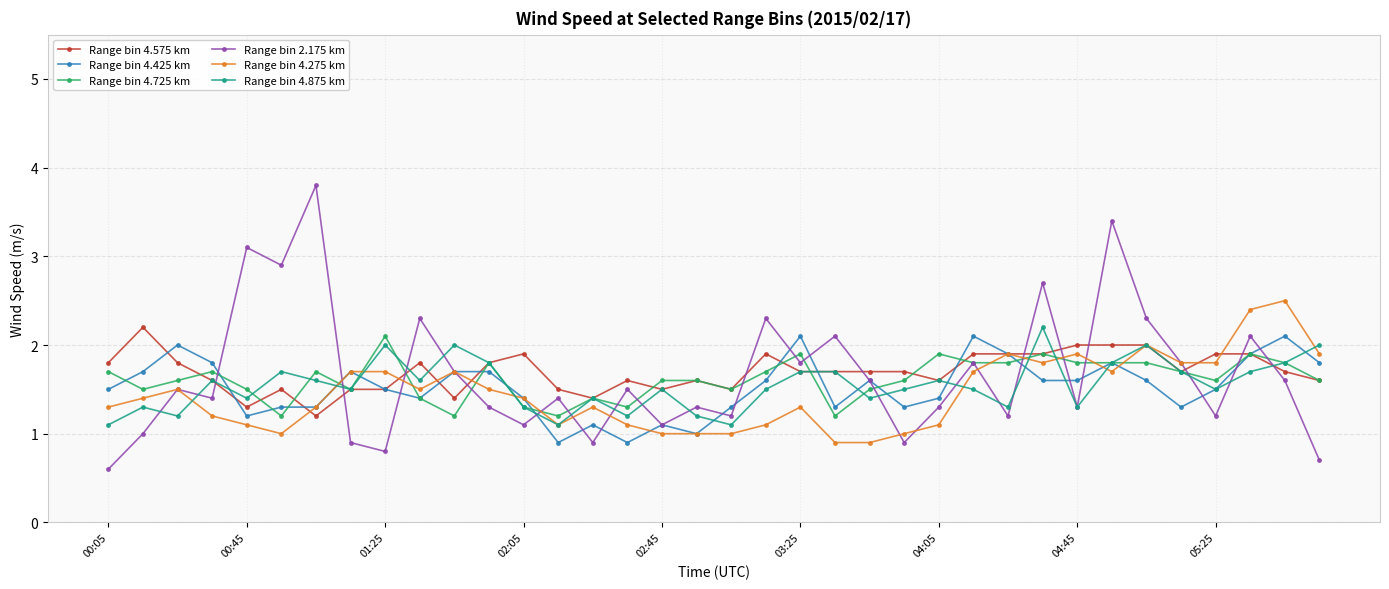

Which series has the widest spread of values?

Range bin 2.175 km